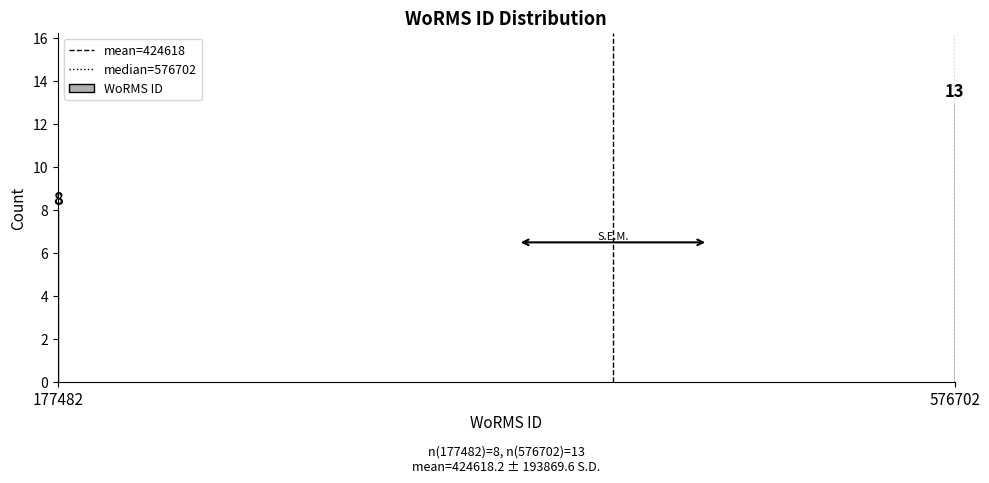

Reading left to right, list all the values displayed in this chart.

8	13